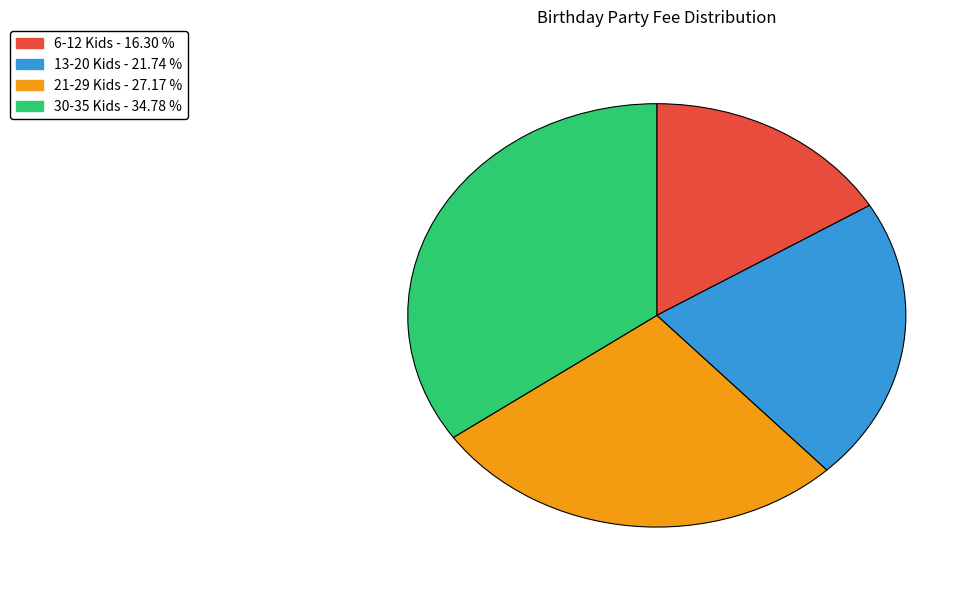

Between 6-12 Kids and 13-20 Kids, which is larger?

13-20 Kids